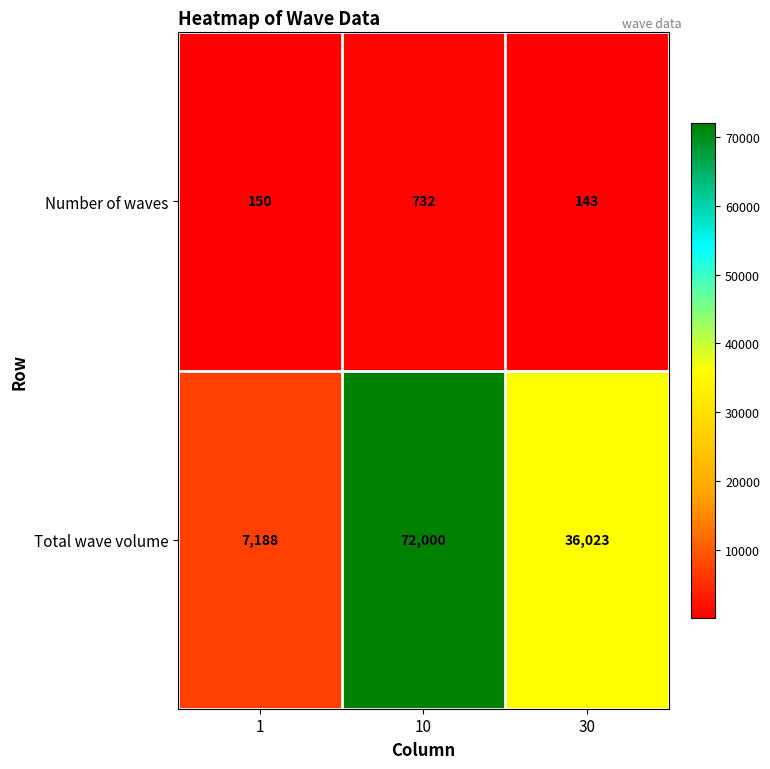

Reading right to left, extract all data points from this chart.

Number of waves: 30=143	10=732	1=150
Total wave volume: 30=36023	10=72000	1=7188